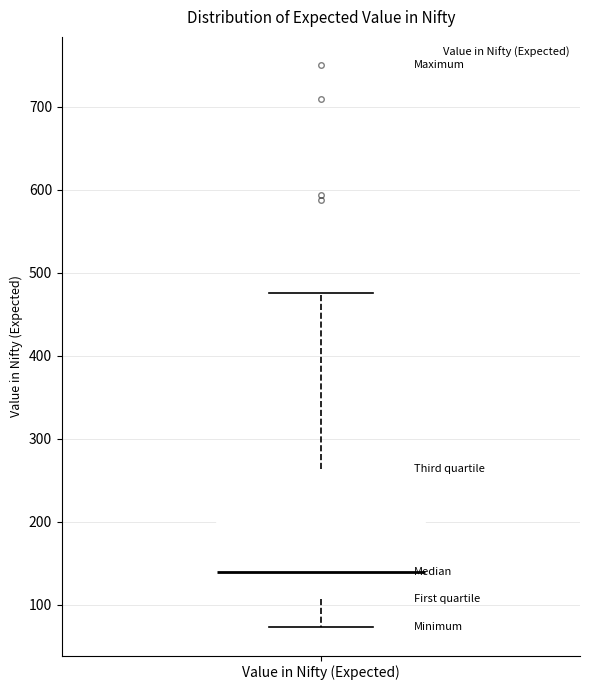

Read this box plot against the y-axis: the position of the median line, the range covered by the box, and the ends of both whiskers. The values are not printed on the chart, so give them approximately, as read against the axis.

median 140, box 110 to 260, whiskers 70 to 480